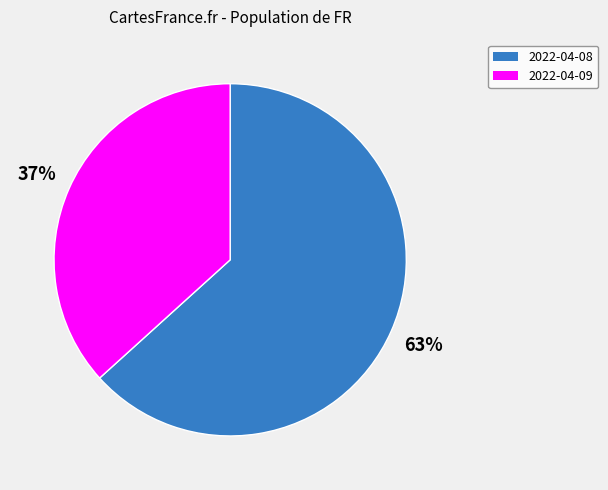

The 2022-04-09 slice represents 45% of the pie. True or false?

False